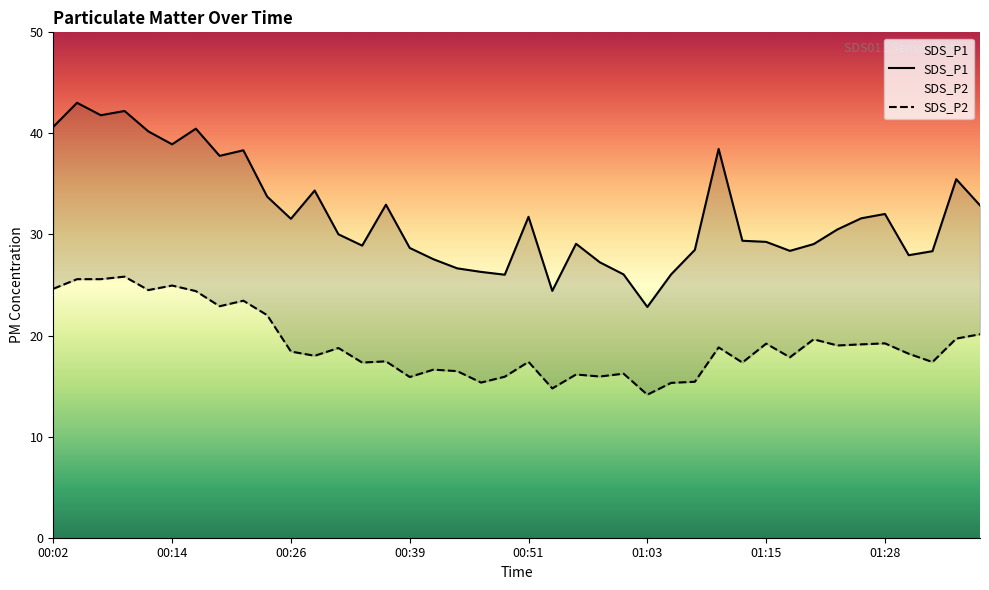

True or false: SDS_P1 and SDS_P2 intersect in this chart.

False